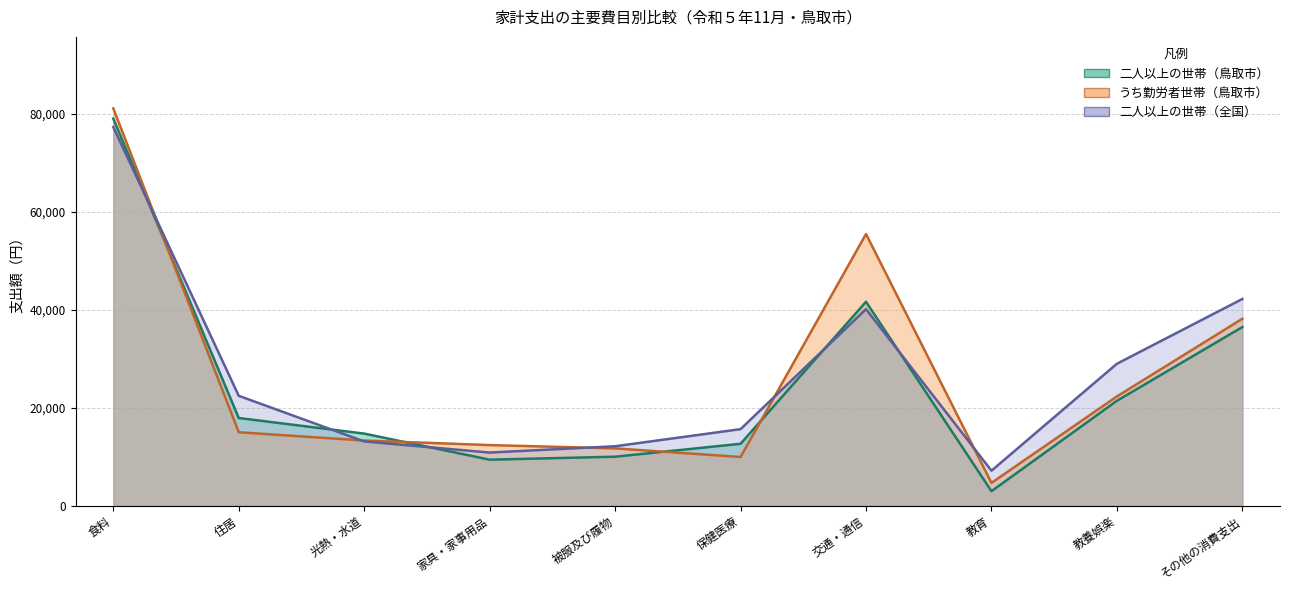

Is it true that 二人以上の世帯（鳥取市） equals 21981 at 保健医療?

False